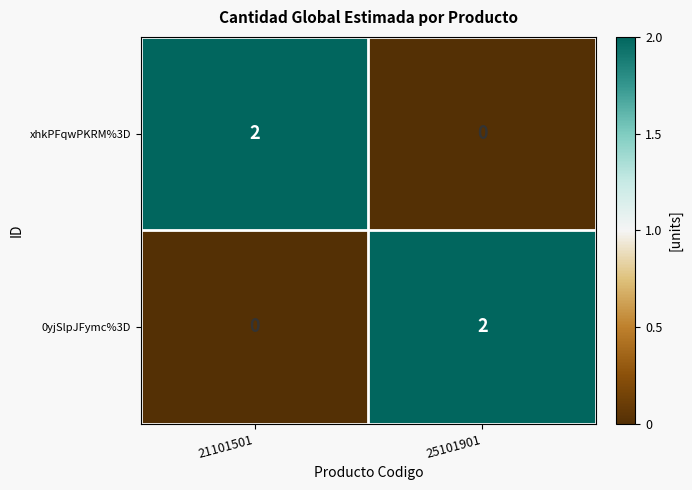

At 21101501, list the series in order from smallest to largest.

0yjSlpJFymc%3D, xhkPFqwPKRM%3D